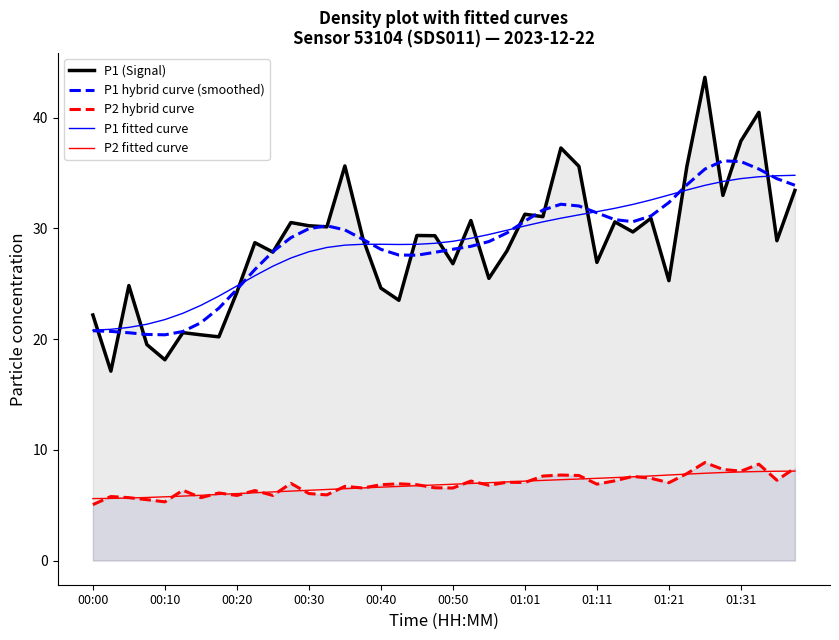

What are all the series names shown in the legend?

P1 (Signal), P1 hybrid curve (smoothed), P2 hybrid curve, P1 fitted curve, P2 fitted curve